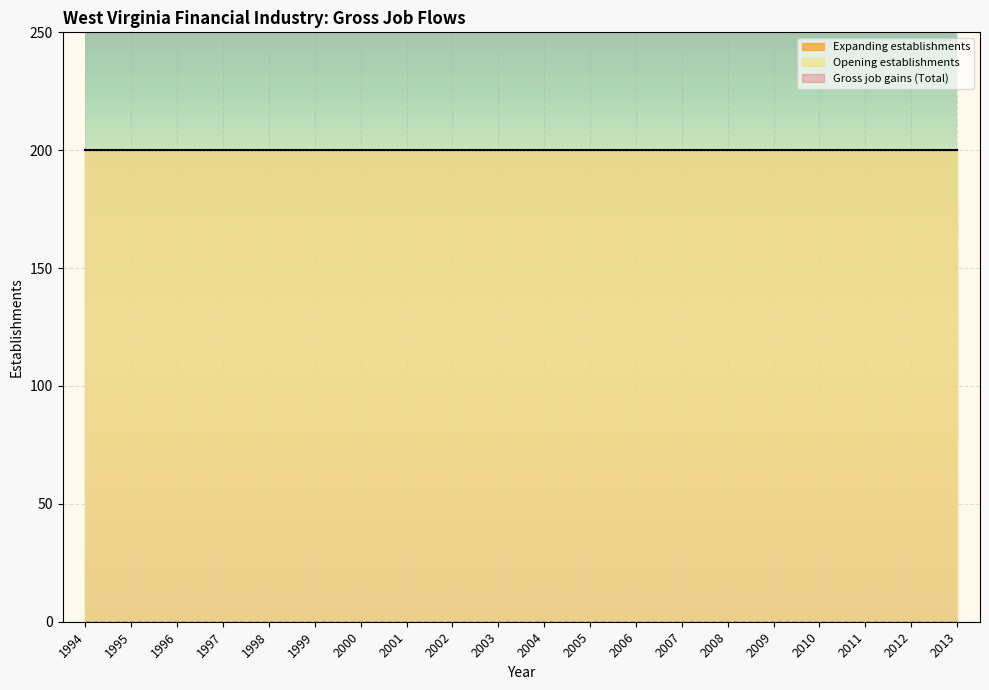

Between 2009 and 2010, which is larger?

2009